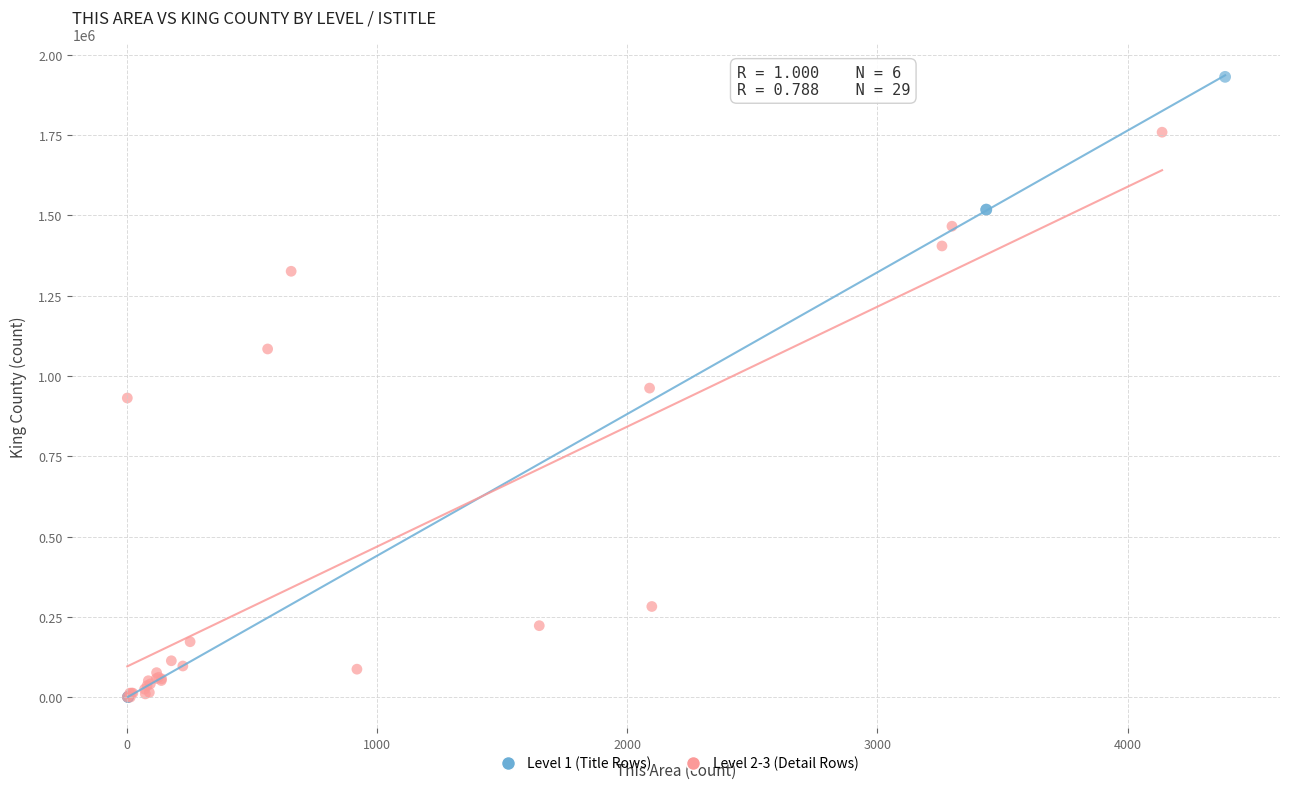

What are all the series names shown in the legend?

Level 1 (Title Rows), Level 2-3 (Detail Rows)